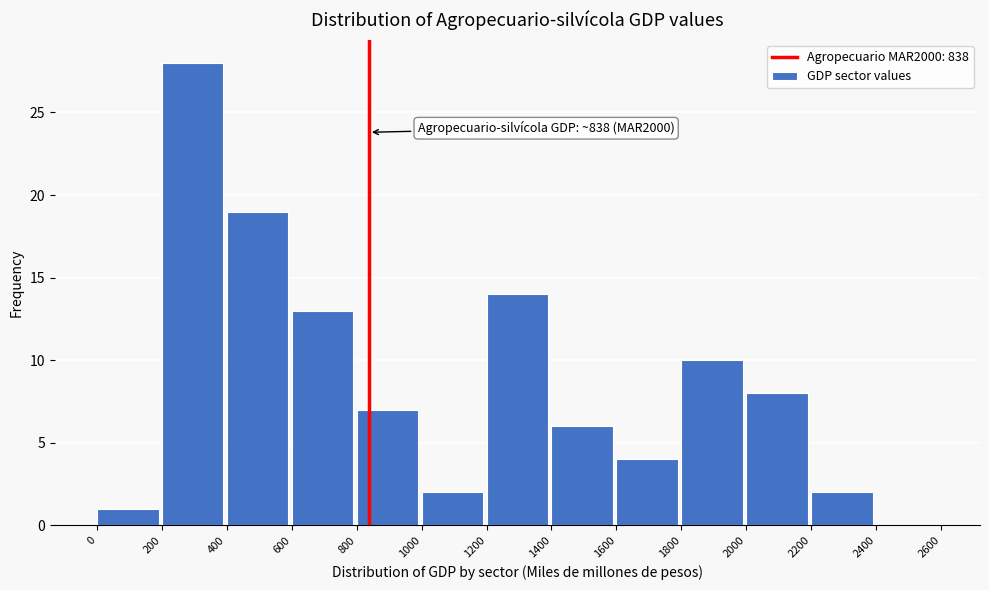

Which range on the x-axis has the tallest bar?

200 to 400